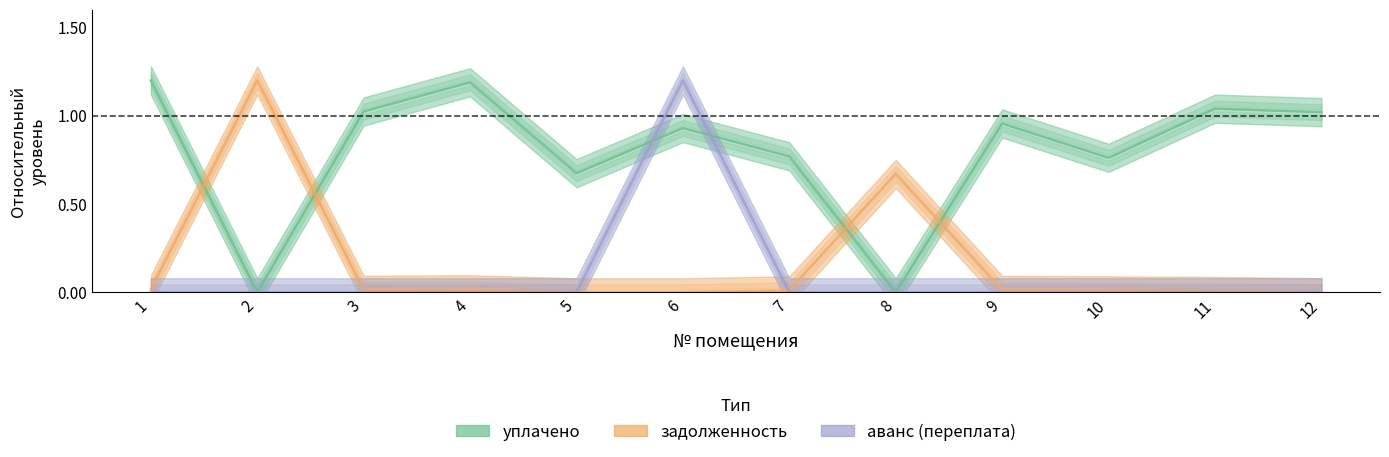

How many times do задолженность and уплачено cross each other?

4